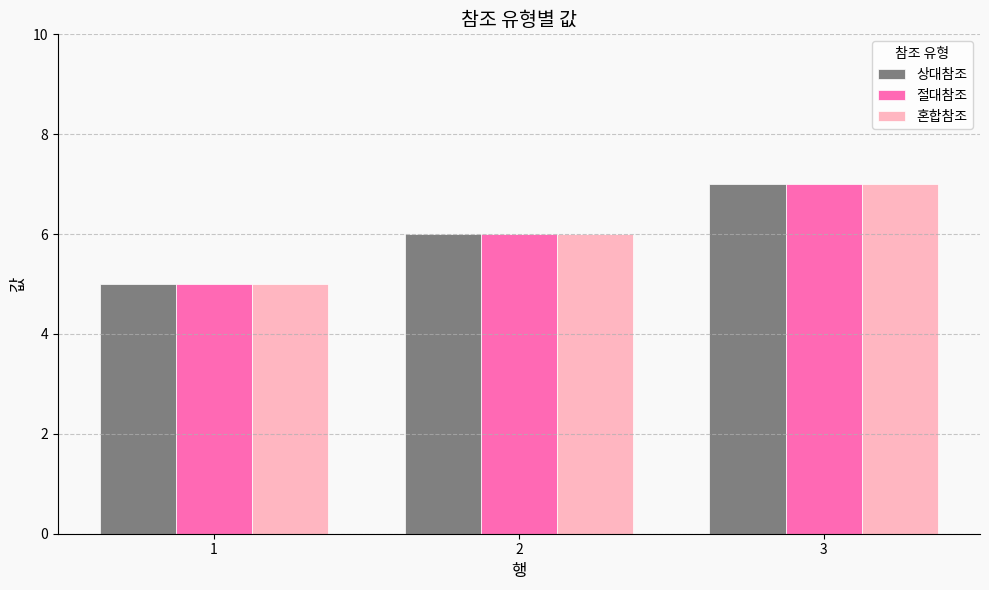

The 혼합참조 series shows 2 at 1. True or false?

False